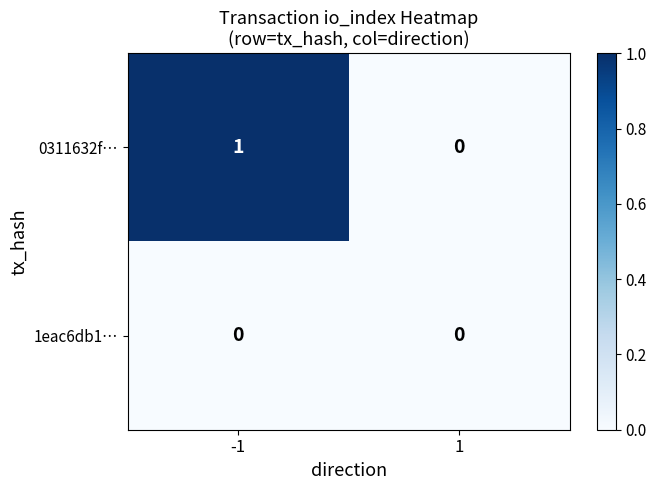

True or false: 1eac6db1… has a value of 0 at 1.

True